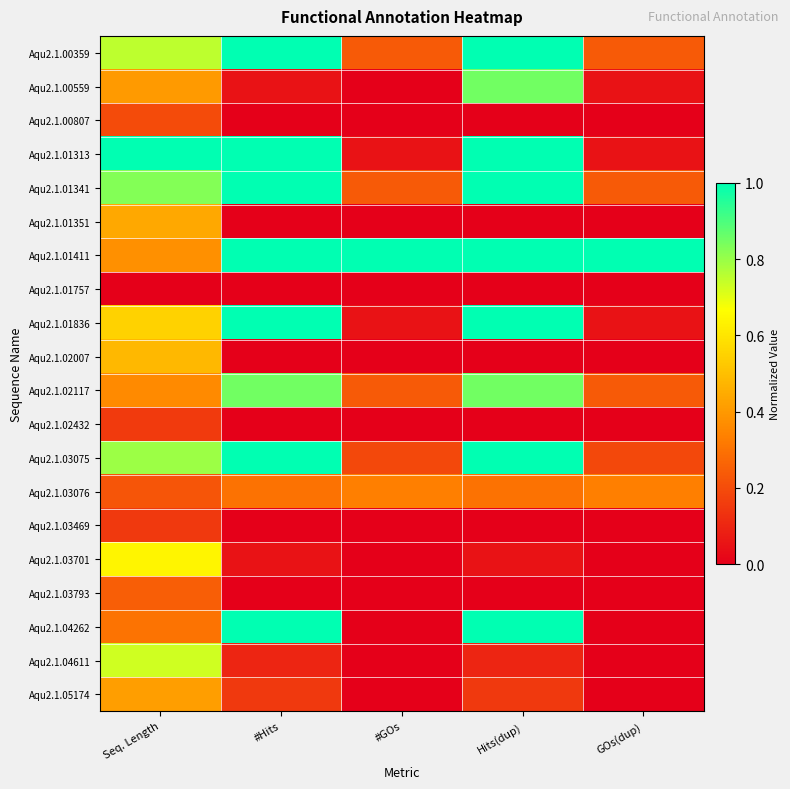

Count the number of categories in the chart.

5